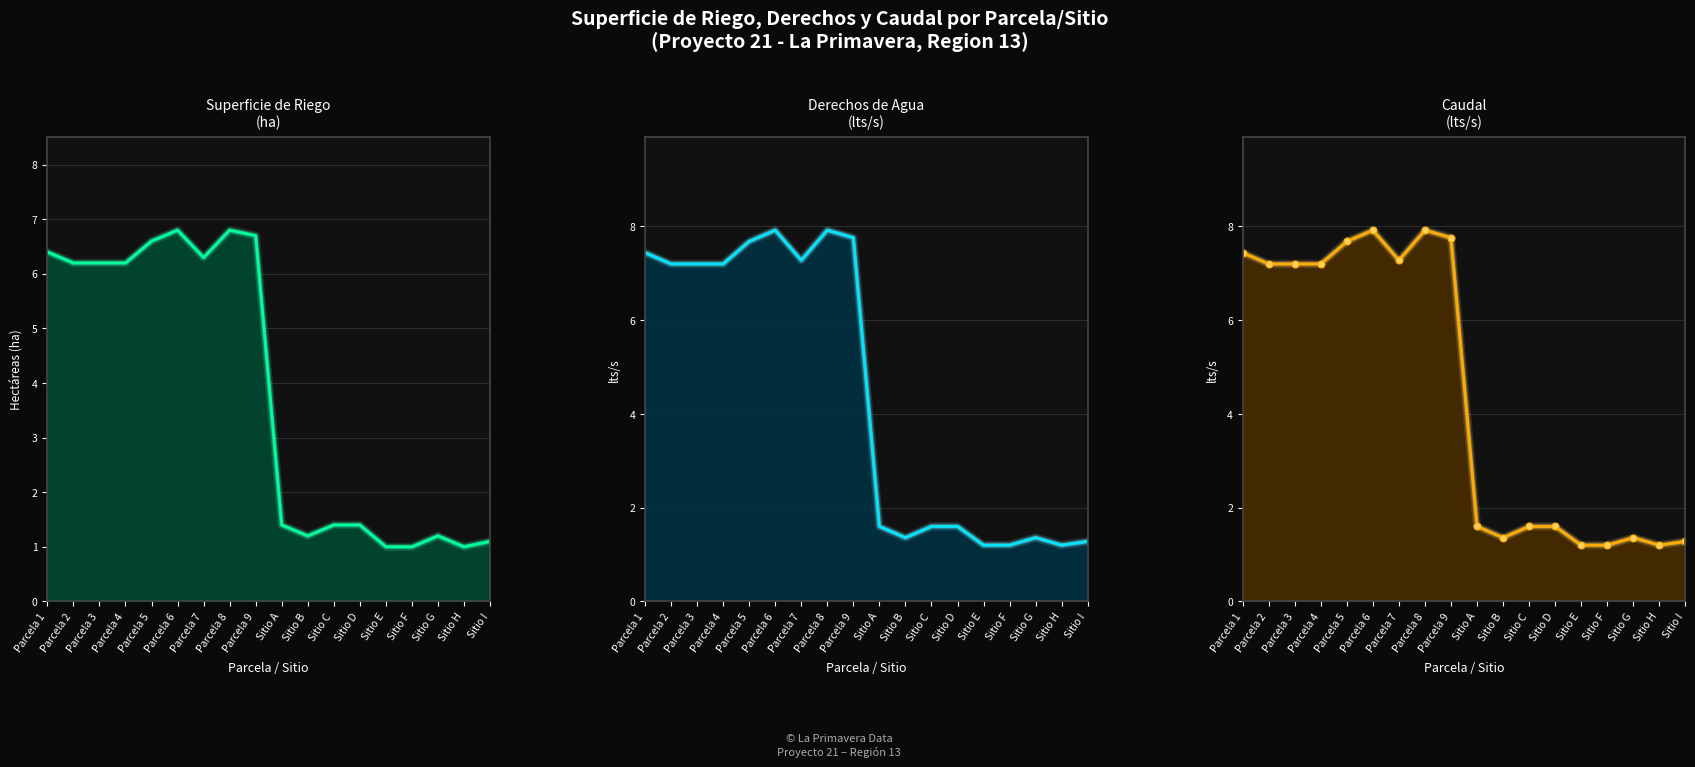

Is the value of Caudal (lts/s) at Sitio I greater than the value of Derechos (lts/s) at Sitio H?

Yes